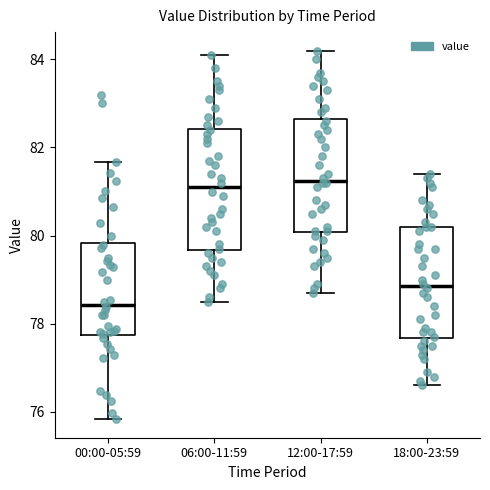

Reading left to right, transcribe this box plot: for each box, give where its median line is, the range the box spans, and where its two whiskers end, as read against the y-axis. The values are not printed on the chart, so give them approximately, as read against the axis.

00:00-05:59: median 78.4, box 77.8 to 79.8, whiskers 75.8 to 81.6
06:00-11:59: median 81.2, box 79.6 to 82.4, whiskers 78.6 to 84.2
12:00-17:59: median 81.2, box 80.0 to 82.6, whiskers 78.8 to 84.2
18:00-23:59: median 78.8, box 77.6 to 80.2, whiskers 76.6 to 81.4